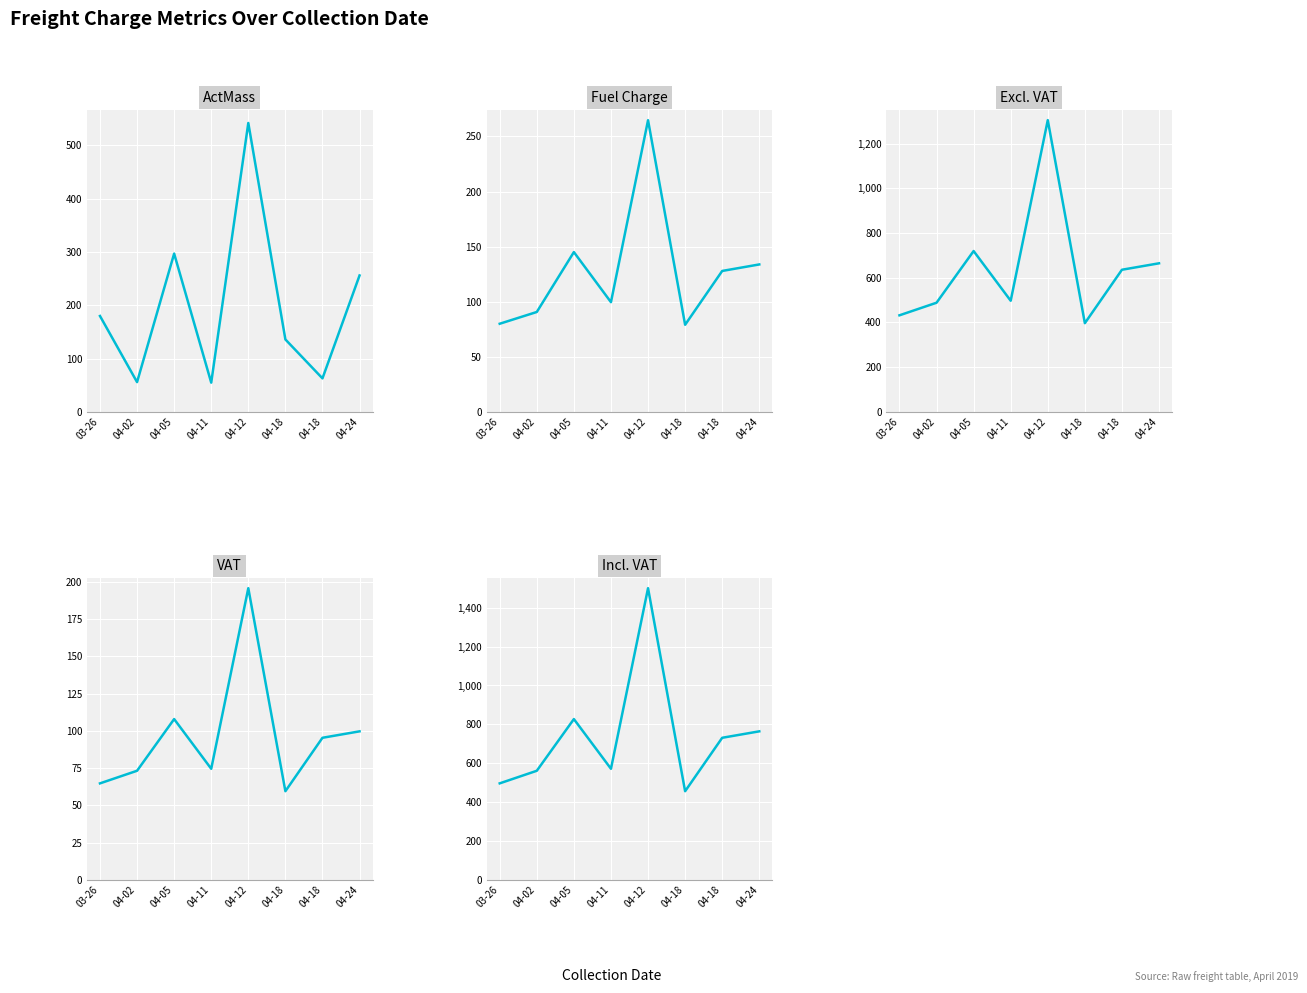

Rank the series at 04-02 from highest to lowest value.

Incl. VAT, Excl. VAT, Fuel Charge, VAT, ActMass